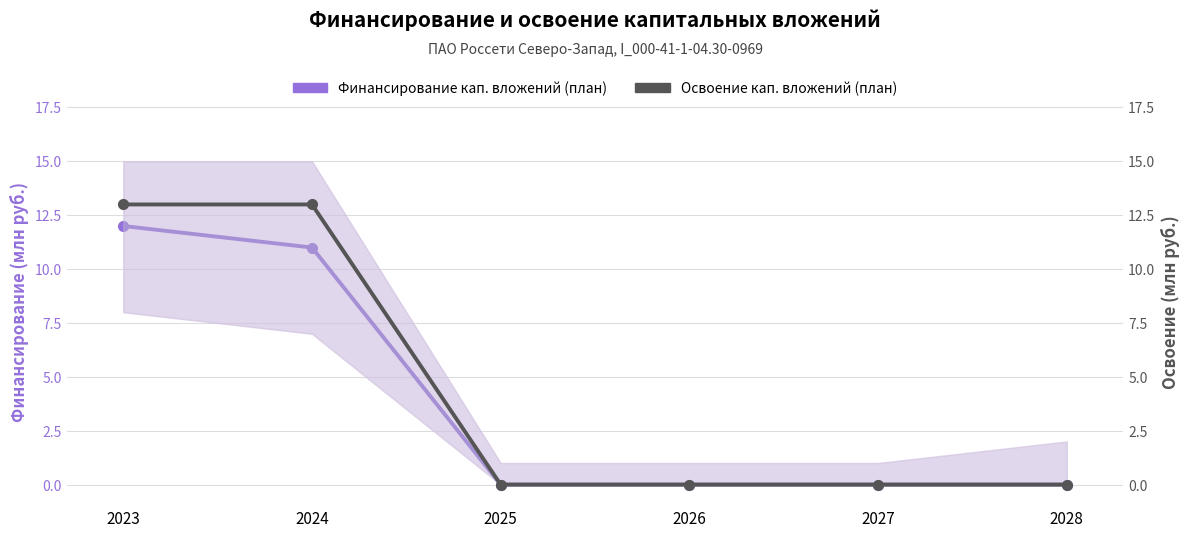

What is the difference between the maximum and minimum values in the Освоение кап. вложений (план) series?

13